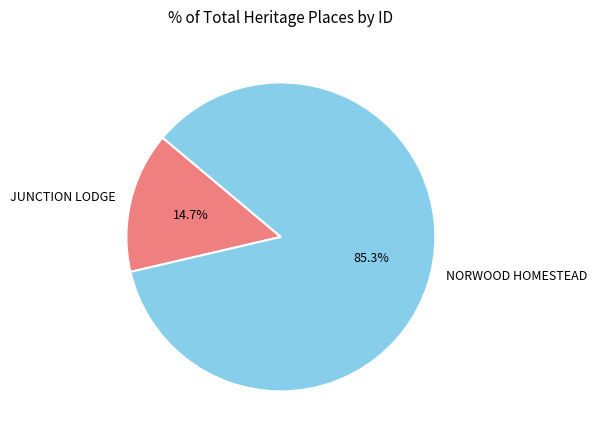

Is JUNCTION LODGE the majority of the pie?

No